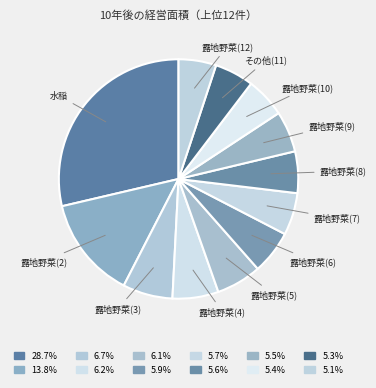

Count the number of slices in the pie.

12